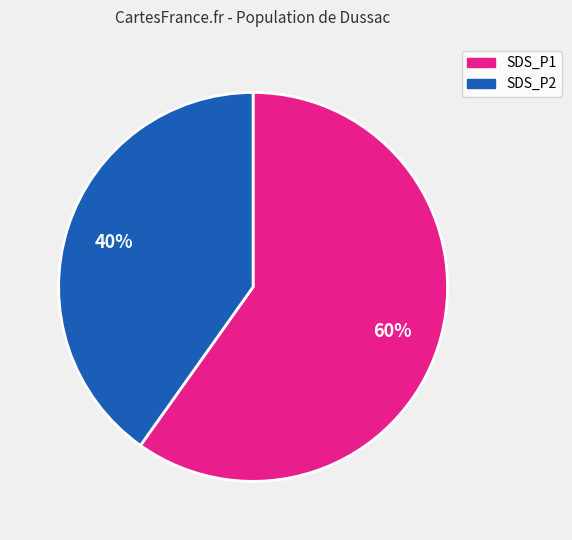

The SDS_P1 slice represents 60% of the pie. True or false?

True